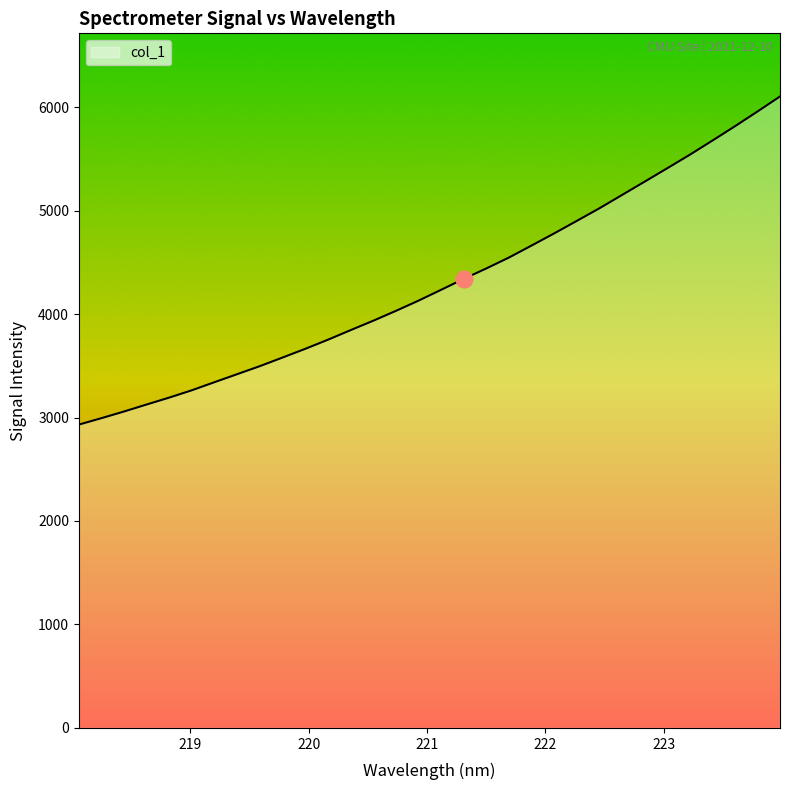

What is the greatest value displayed?

6102.5